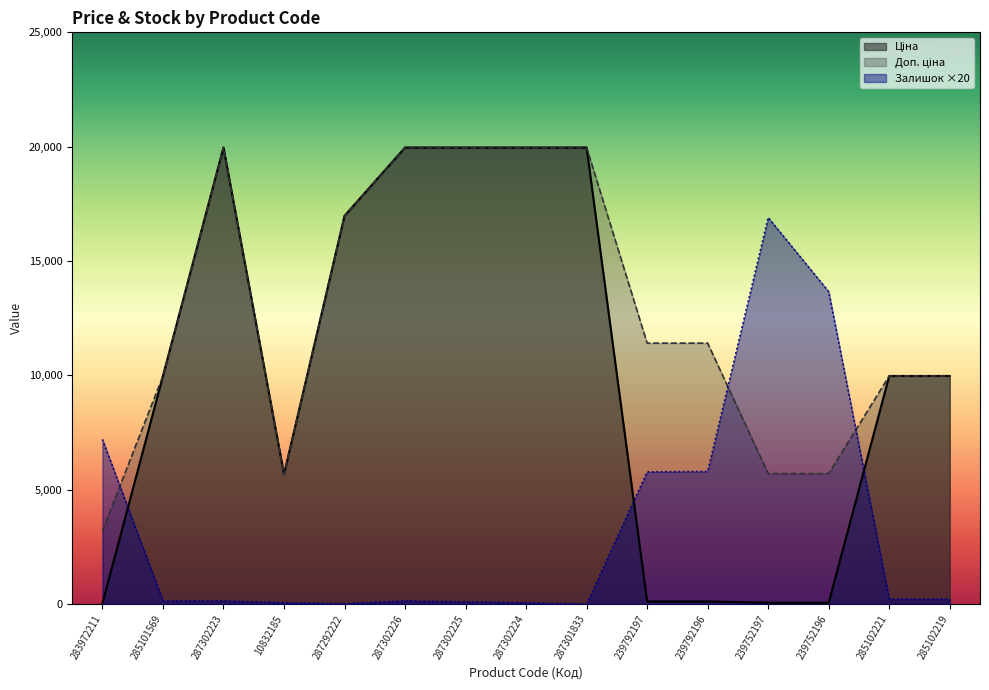

What are all the series names shown in the legend?

Ціна, Доп. ціна, Залишок